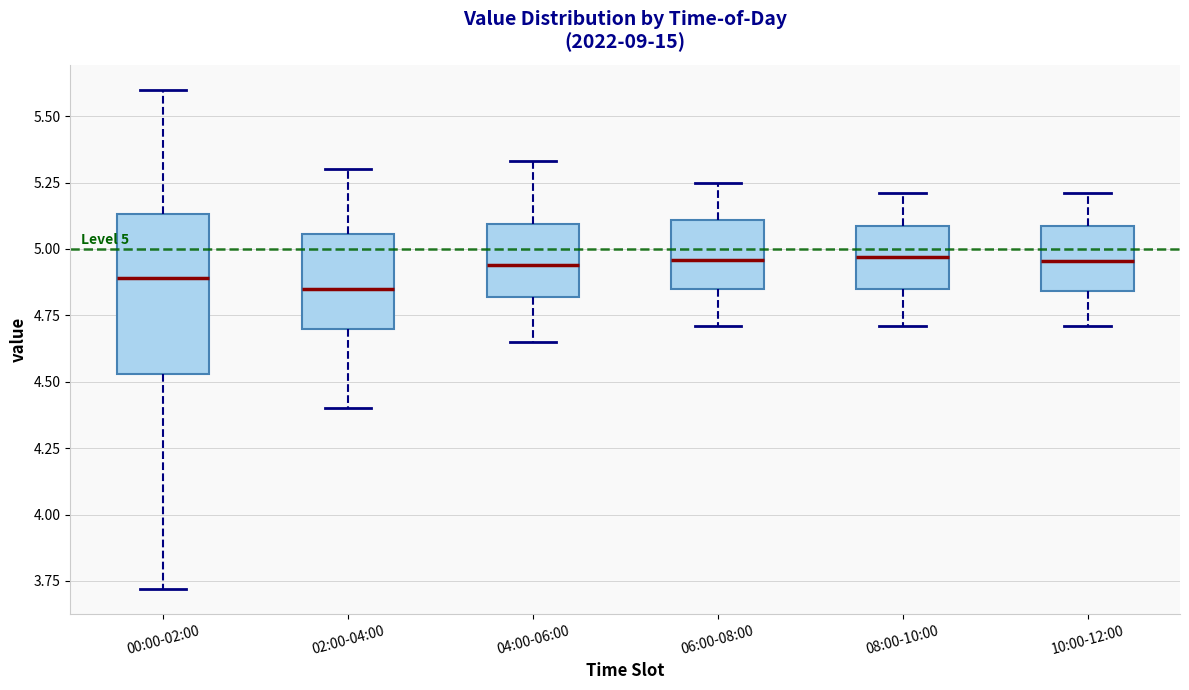

Comparing the boxes themselves (not the whiskers), which one is the tallest?

00:00-02:00